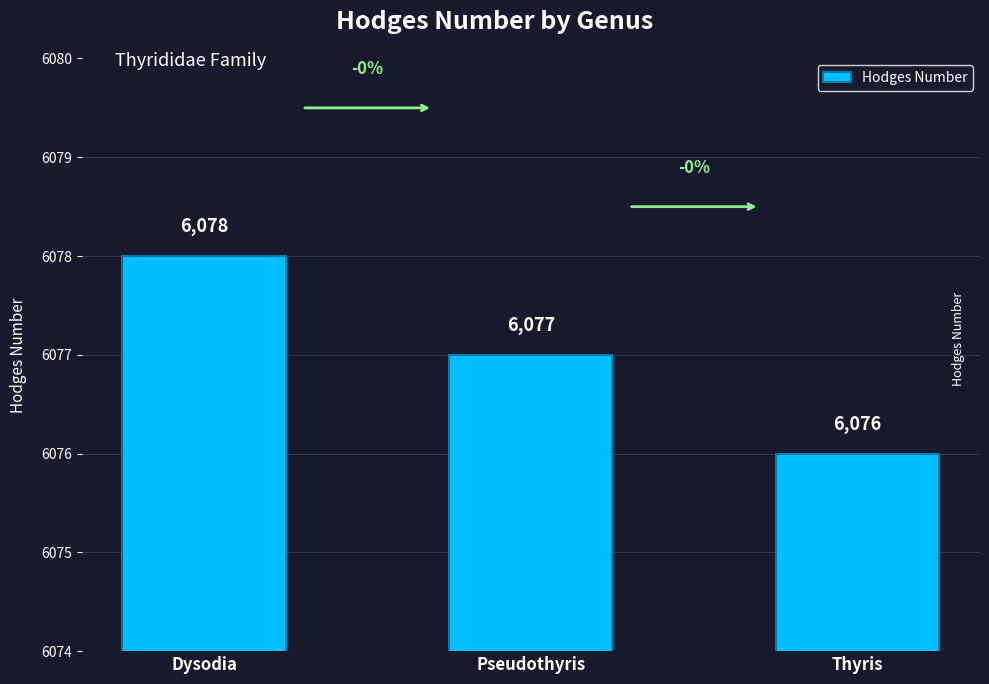

What is the value of the 3rd bar from the left?

6076